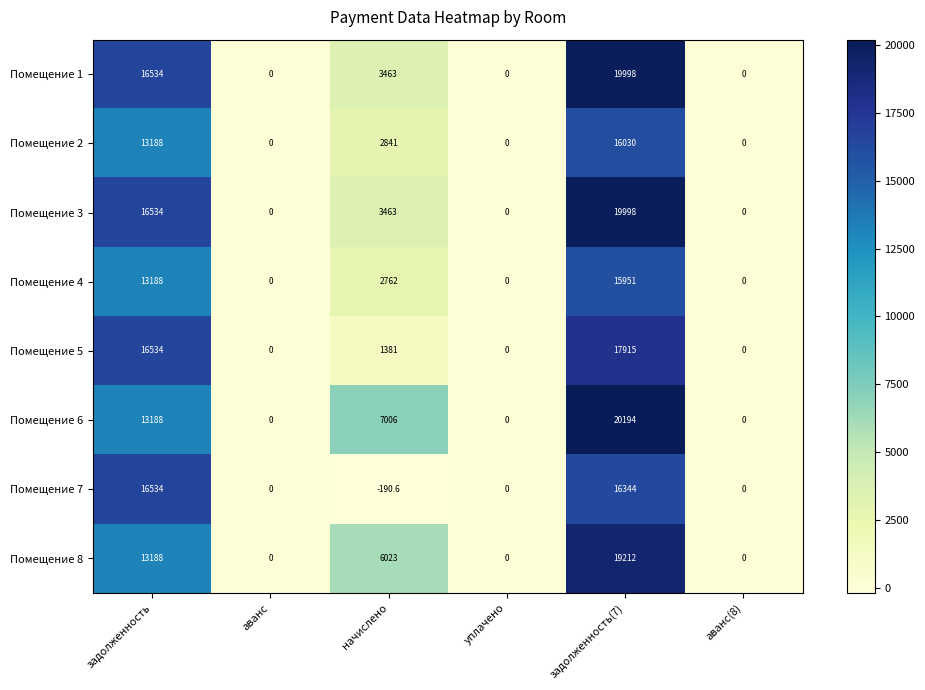

How many values in Помещение 5 are above zero?

3